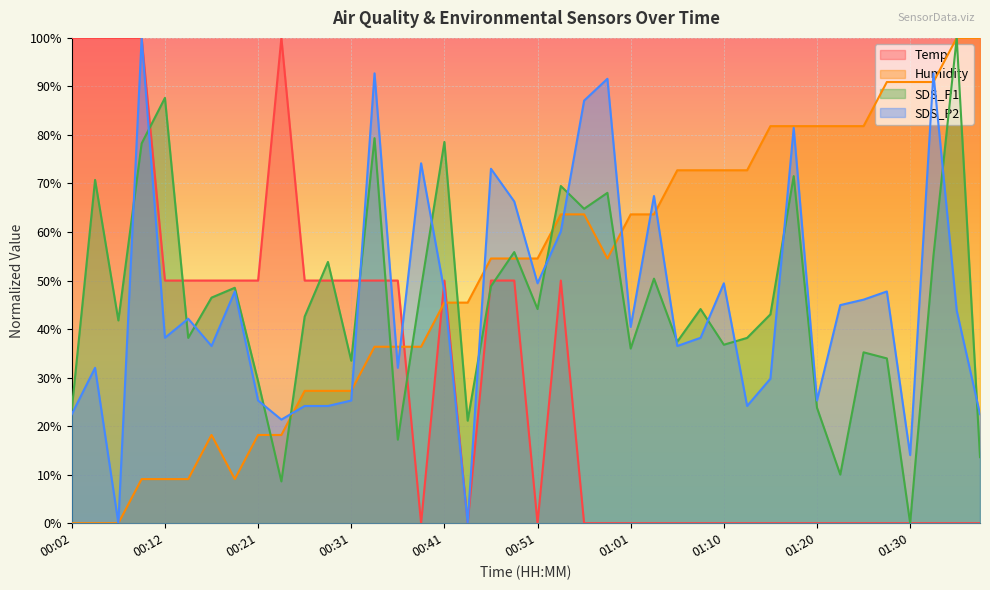

What is the difference between the maximum and second lowest values in the SDS_P1 series?

91.4